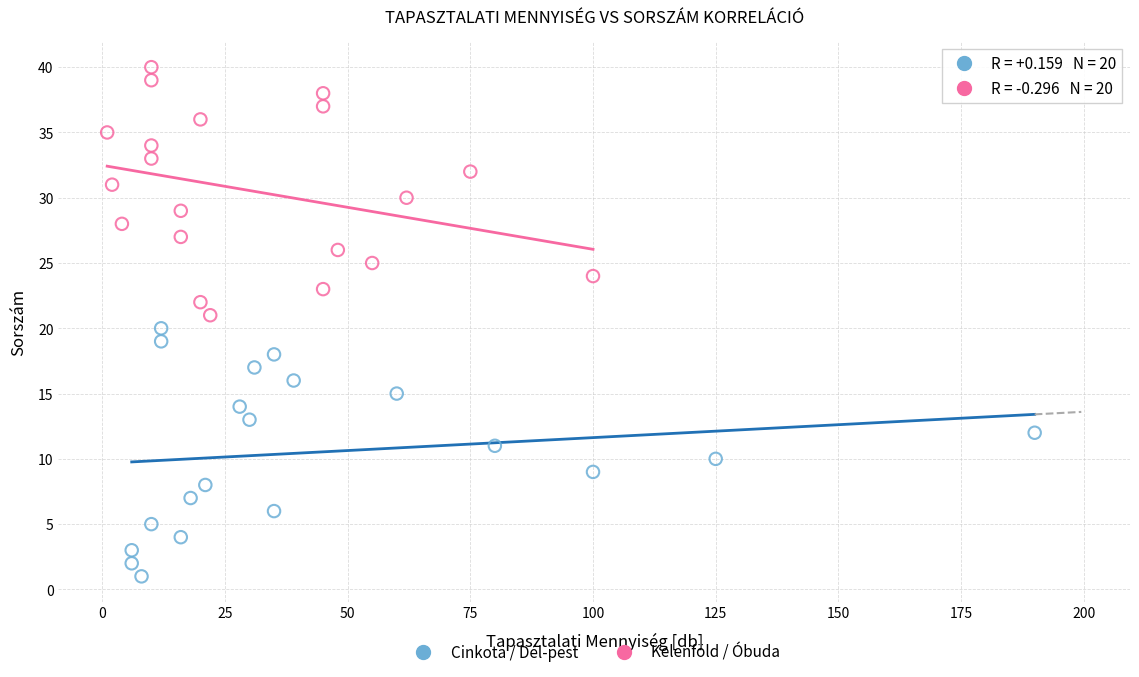

Which series contains the lowest Y value?

Cinkota / Dél-pest